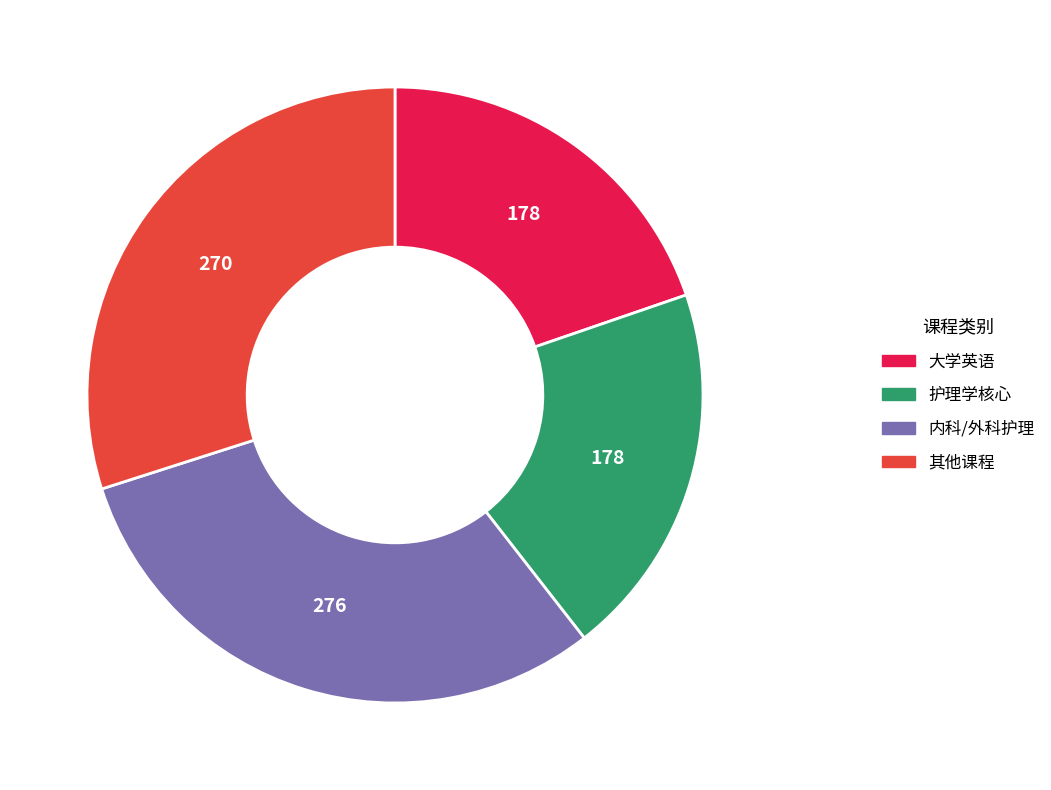

Combined, do 大学英语 and 护理学核心 account for over 50%?

No